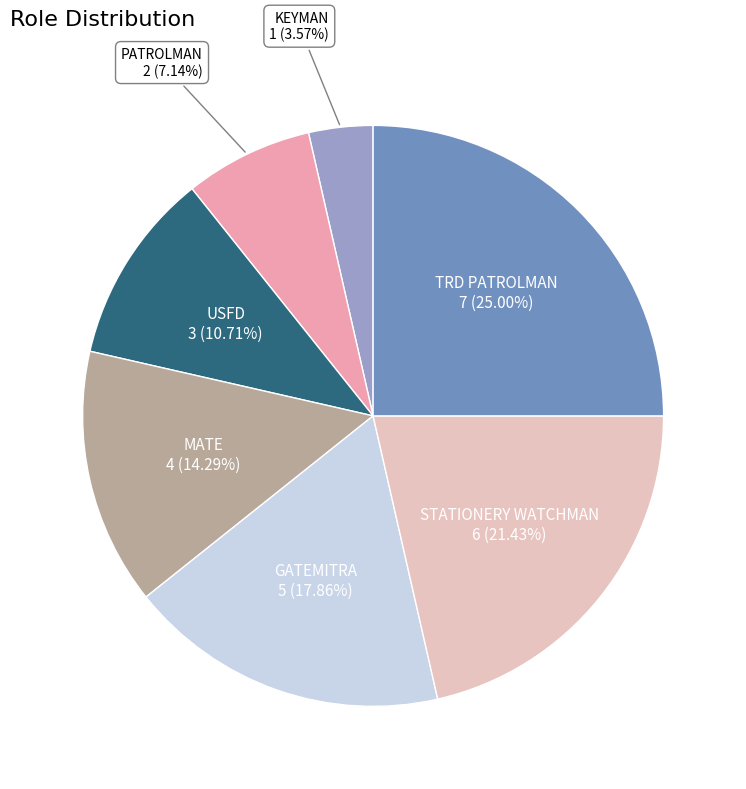

To the nearest percent, what is the average slice percentage?

14%